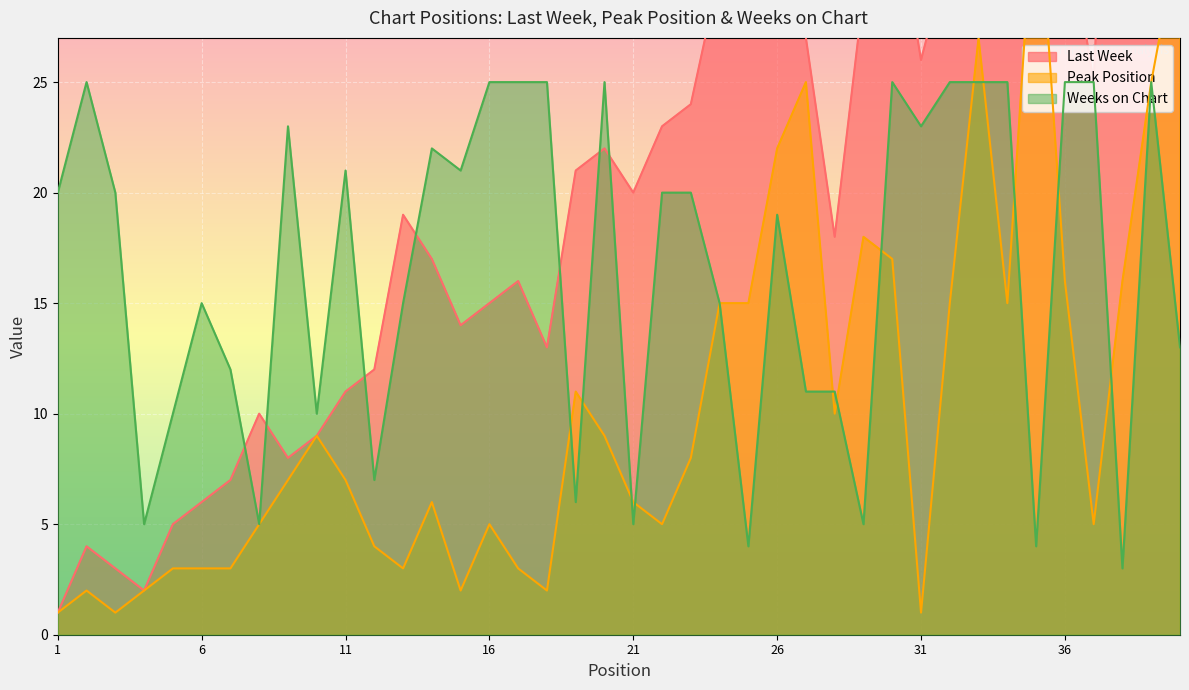

Which series has the largest total across all categories?

Last Week